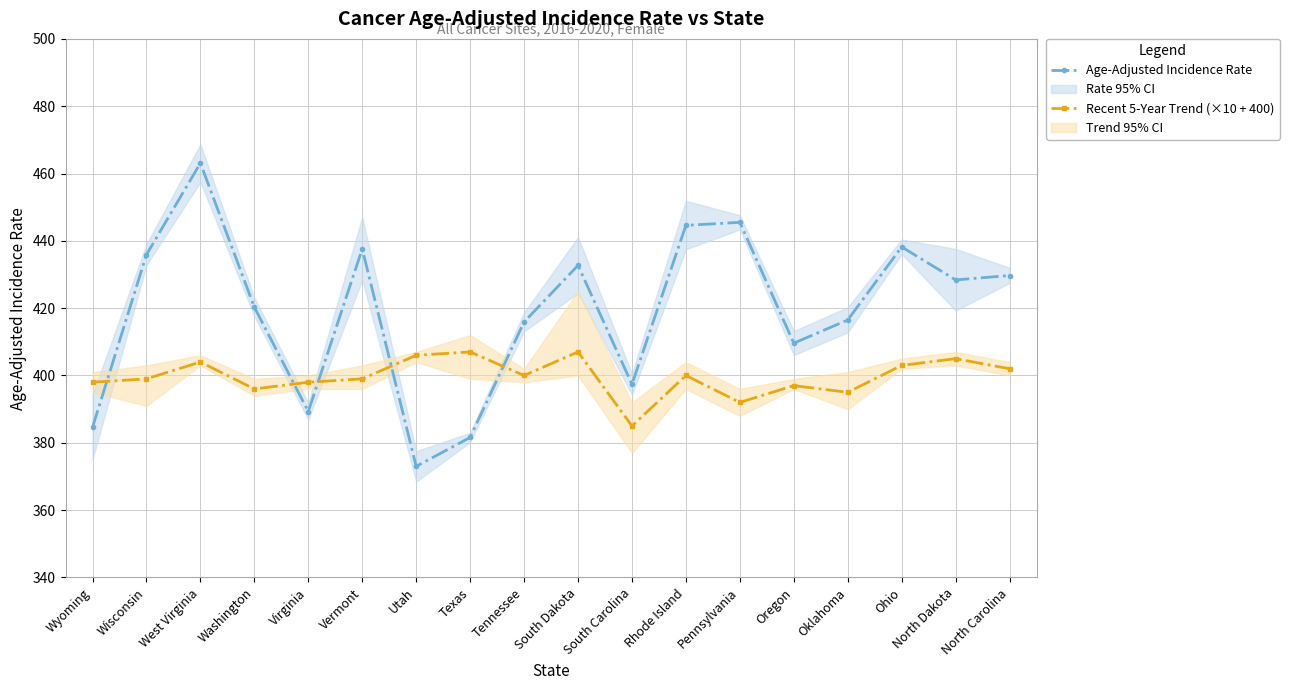

How many interior local peaks does the Recent 5-Year Trend (×10 + 400) series have?

6